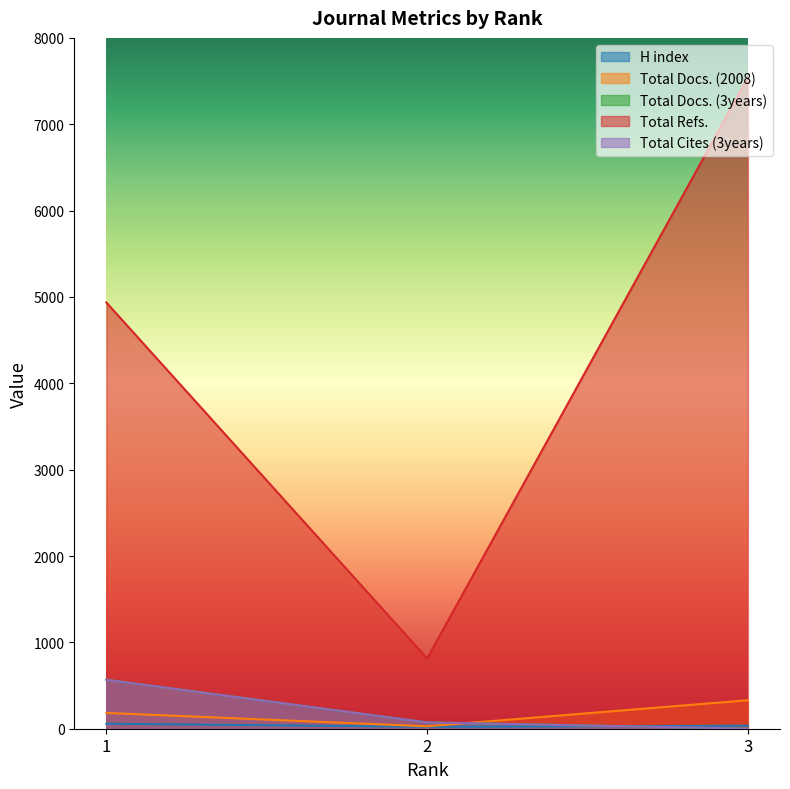

How many categories are shown in the chart?

3